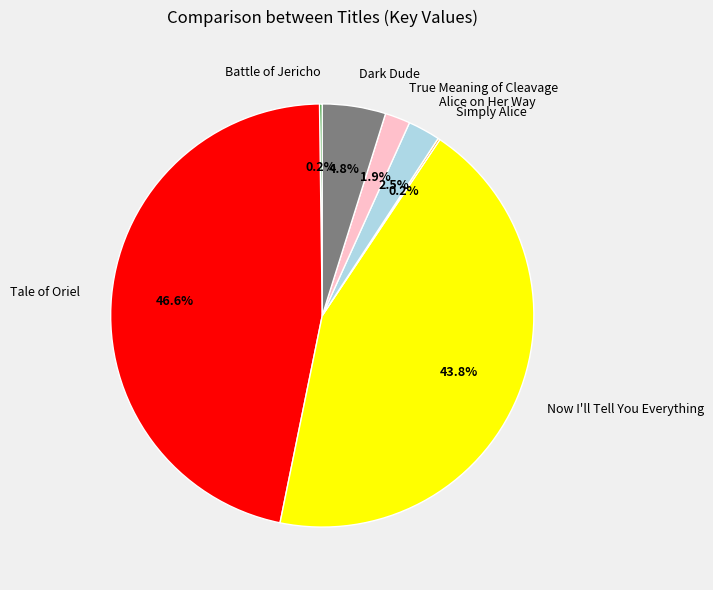

What percentage is the True Meaning of Cleavage slice, to the nearest percent?

2%